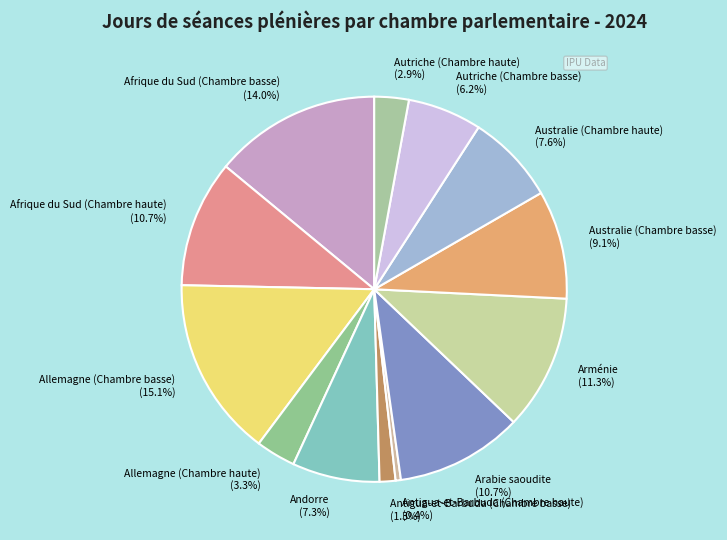

Is there a majority slice in this chart?

No